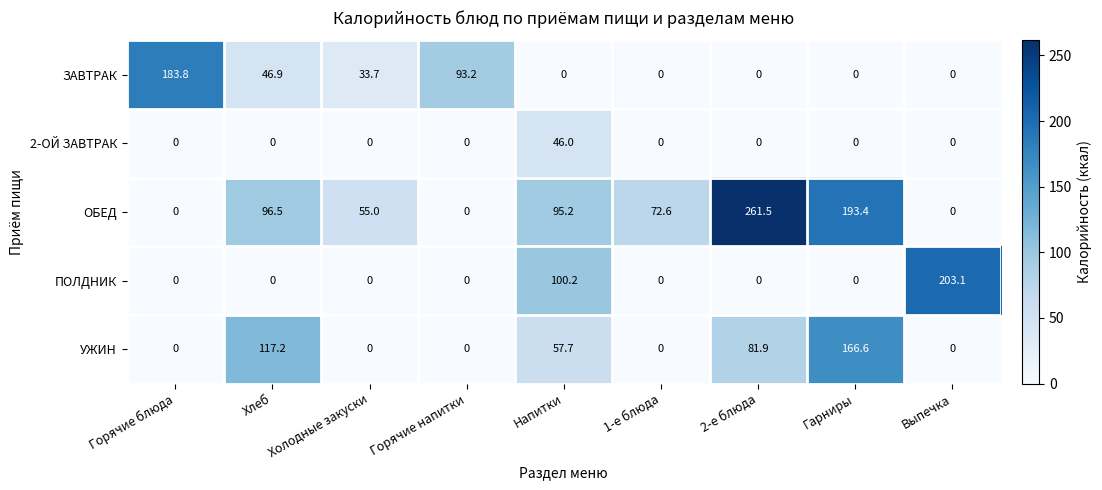

At which category is the sum across all series the highest?

Гарниры